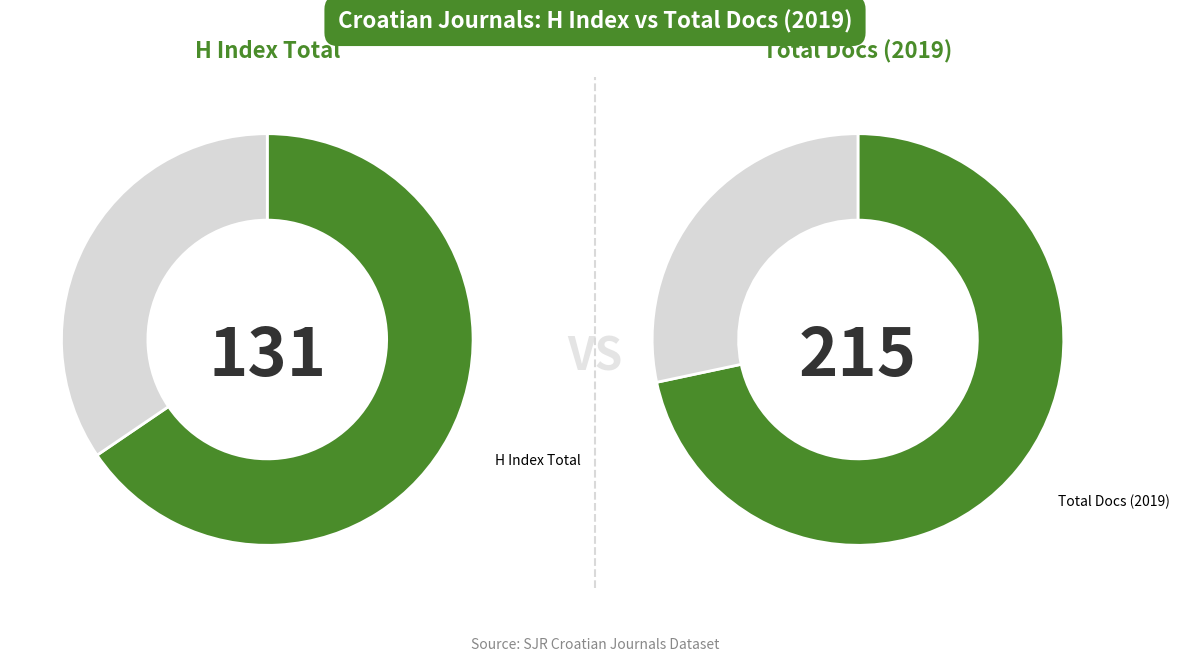

True or false: Ribarstvo Croatian Journal of Fisheries accounts for 1% of the total.

False